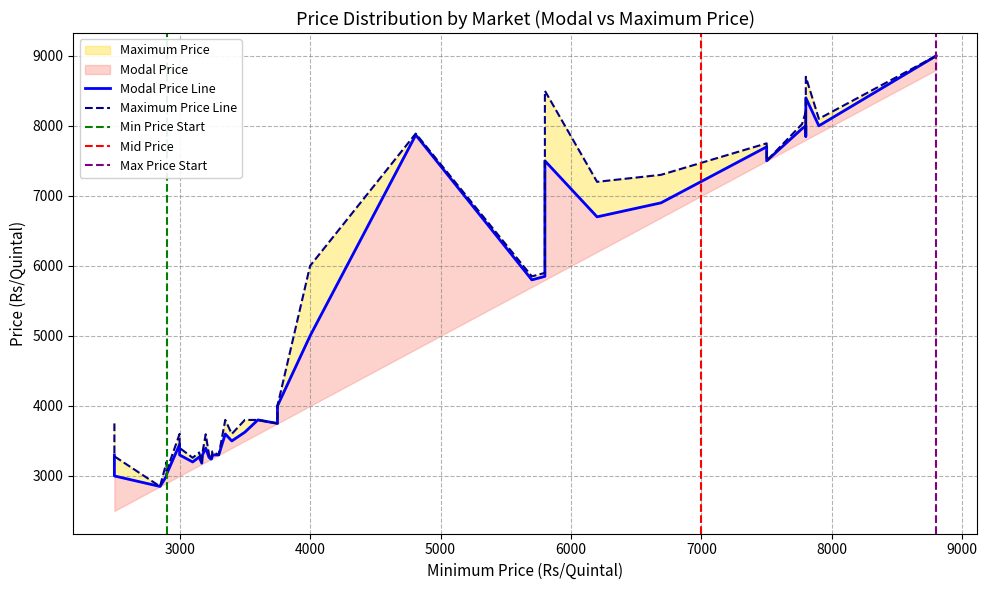

How many lines are shown in the chart?

2